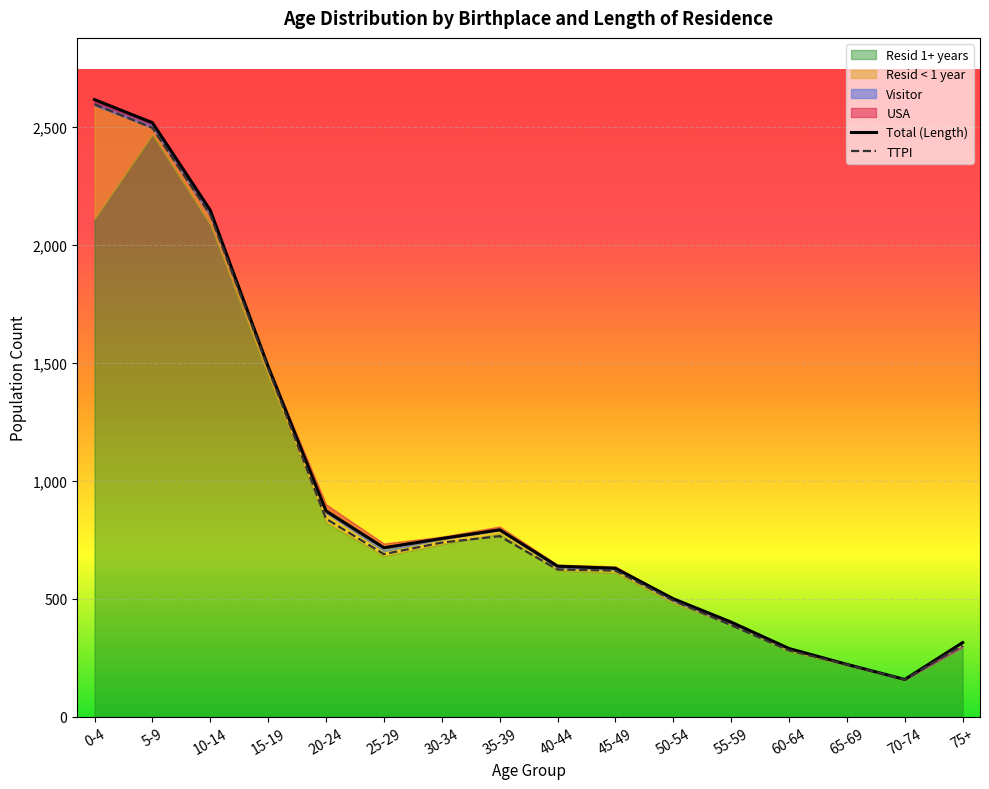

At which category does TTPI reach its first local valley?

25-29